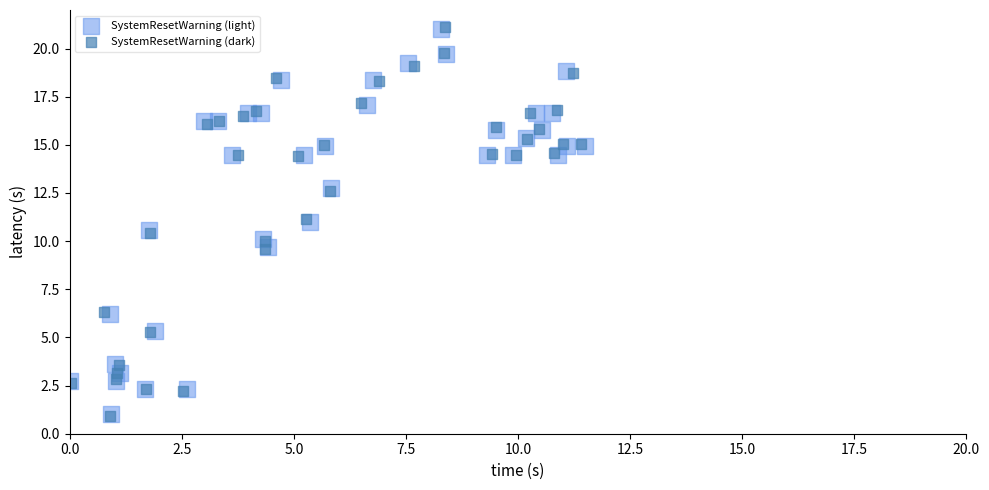

Which series has the largest Y range (max minus min)?

SystemResetWarning (dark)